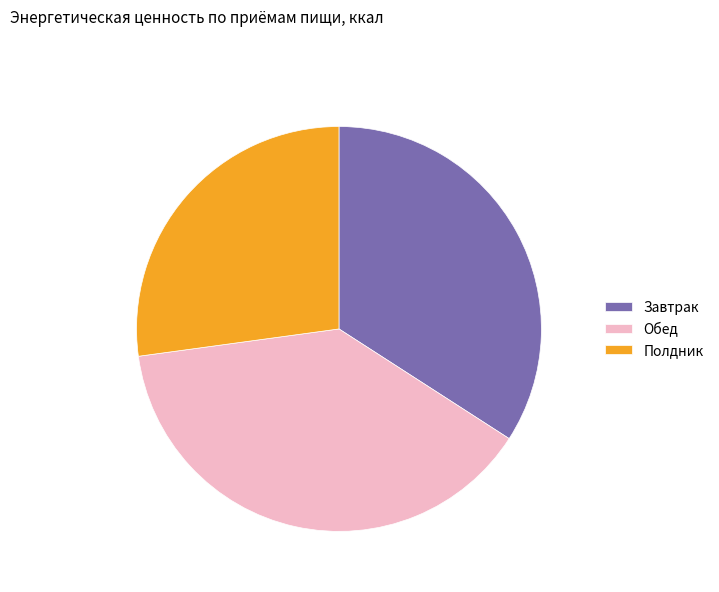

Is it true that Обед is 51% of the pie?

False